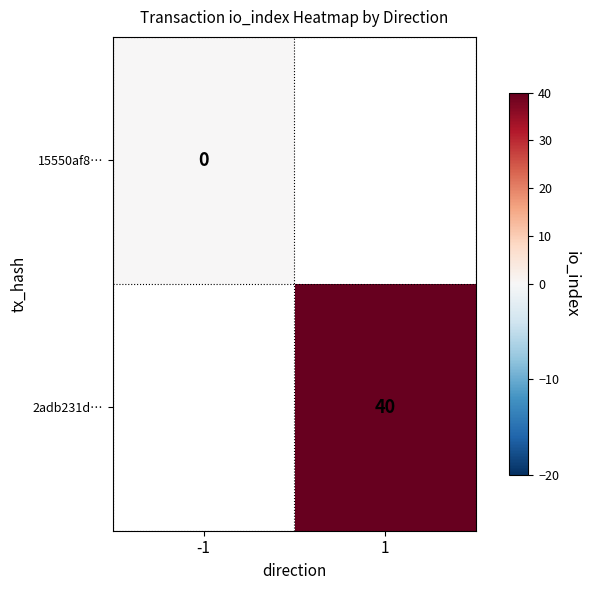

Rank the categories by 15550af8… value from lowest to highest.

-1, 1